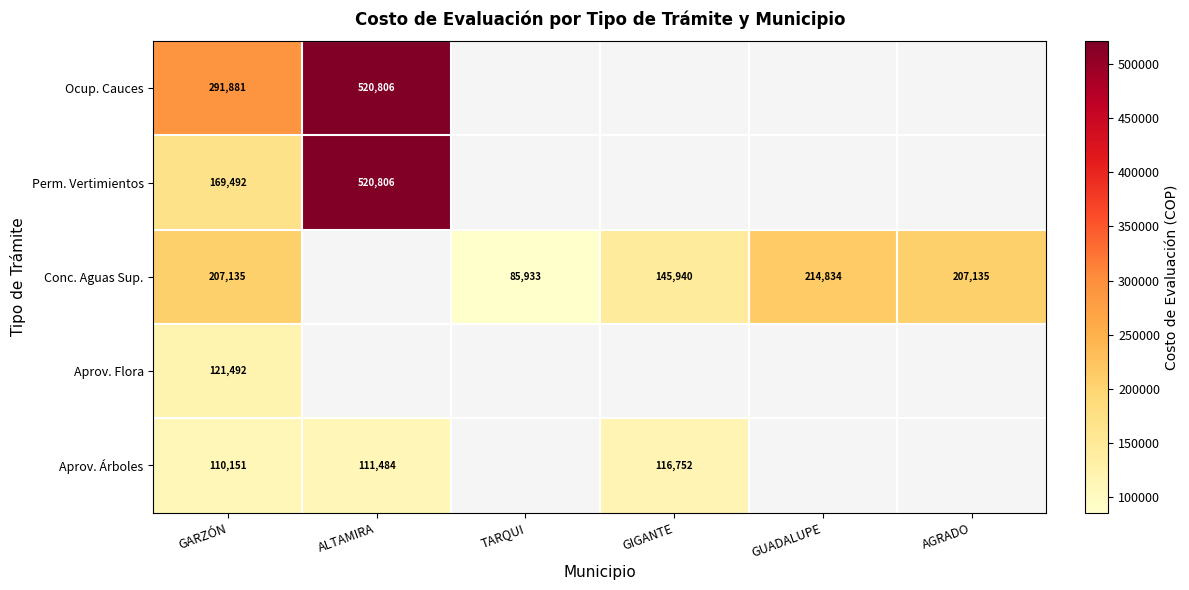

What is the sum of the Conc. Aguas Sup. values at AGRADO and GUADALUPE?

421969